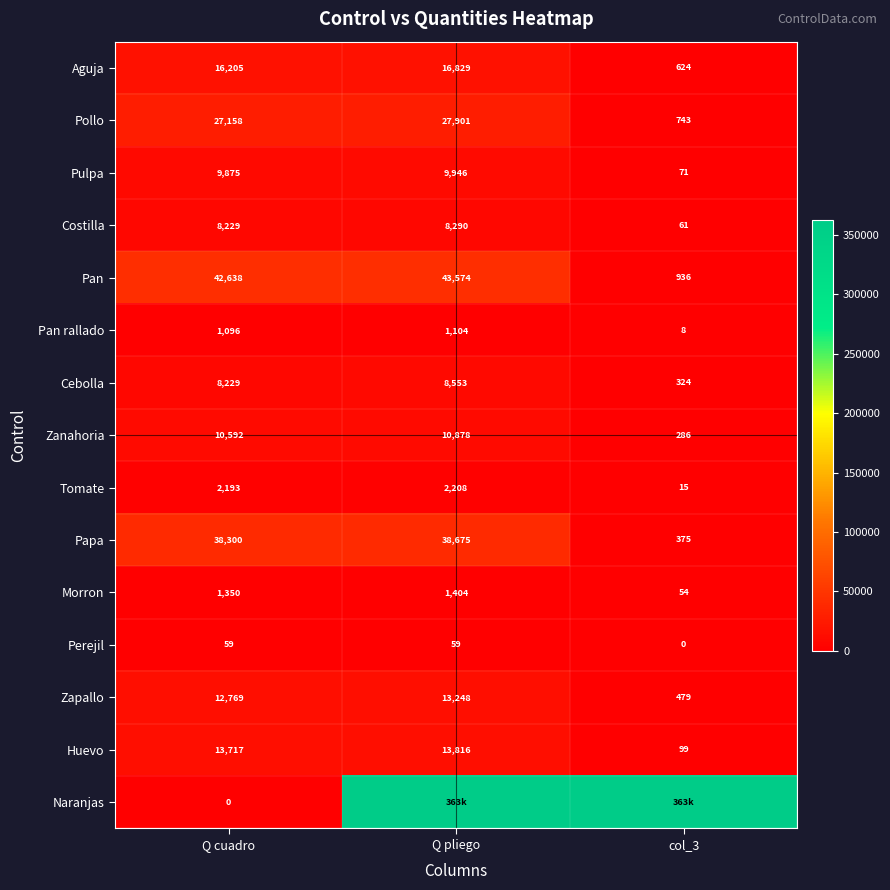

What is the spread (max minus min) of values at Q cuadro?

42638